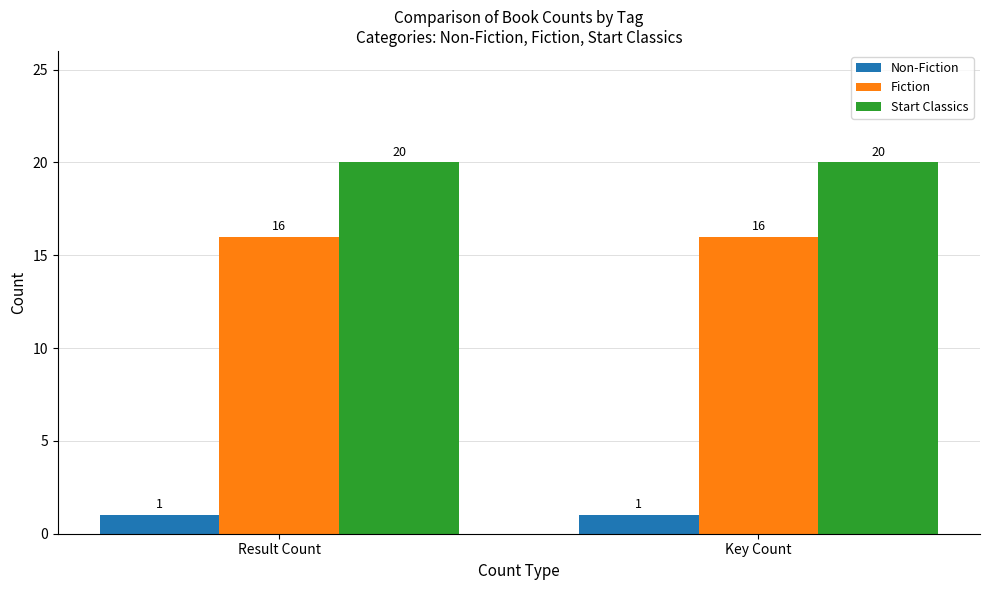

Reading left to right, extract all data points from this chart.

Non-Fiction: Result Count=1	Key Count=1
Fiction: Result Count=16	Key Count=16
Start Classics: Result Count=20	Key Count=20